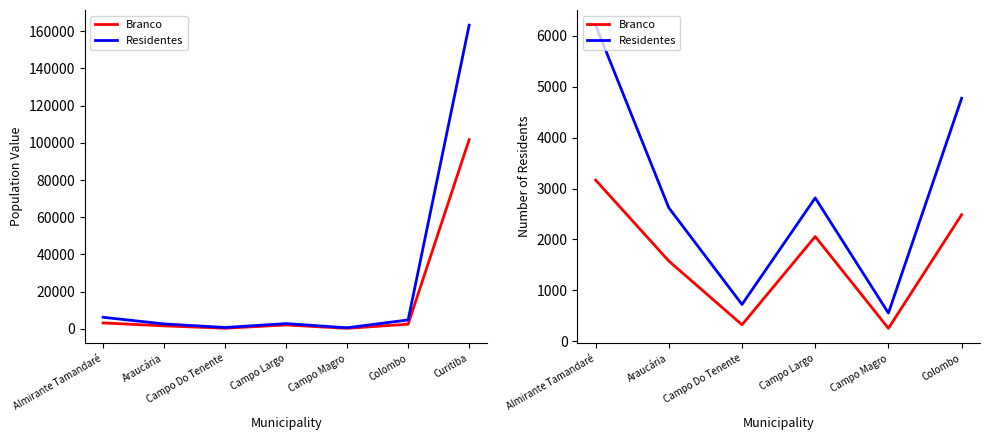

What are all the series names shown in the legend?

Branco, Residentes